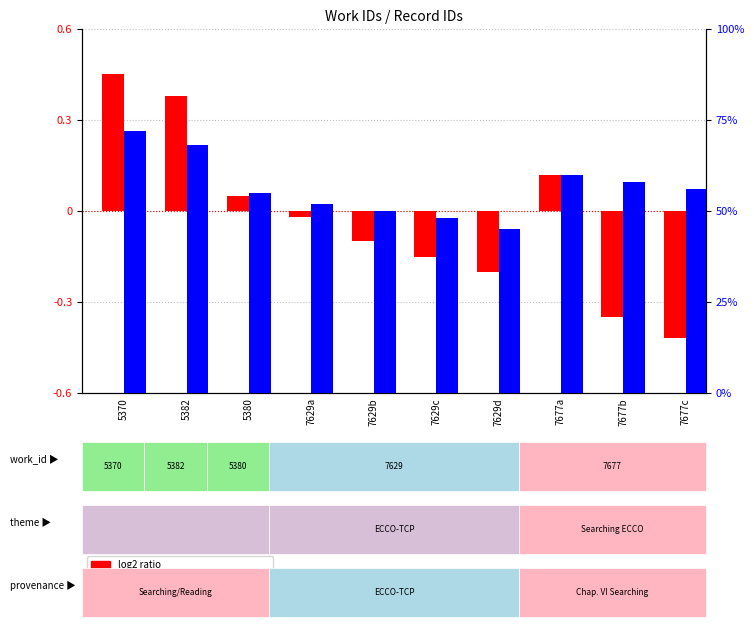

Where does the percentile rank within the sample series first go above 56?

5370